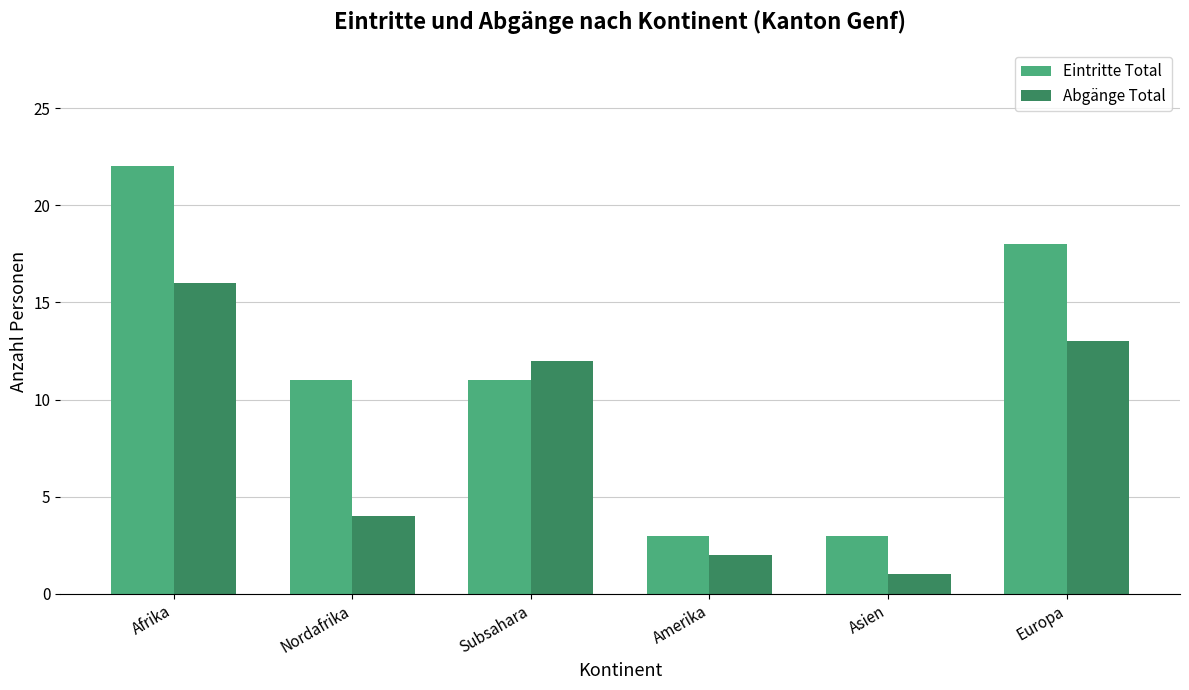

Rank the series at Europa from highest to lowest value.

Eintritte Total, Abgänge Total